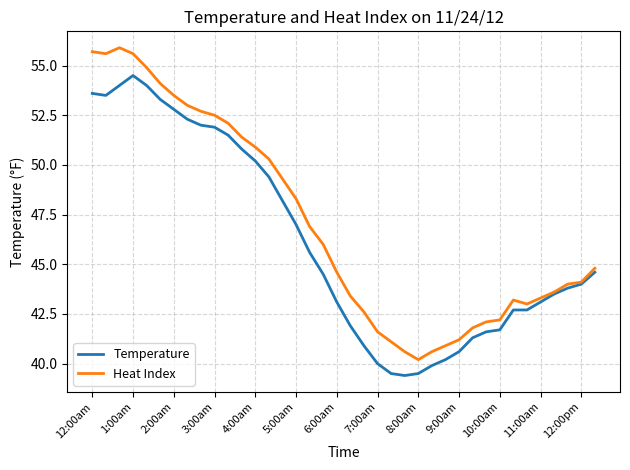

At how many categories does at least one series exceed 50?

14